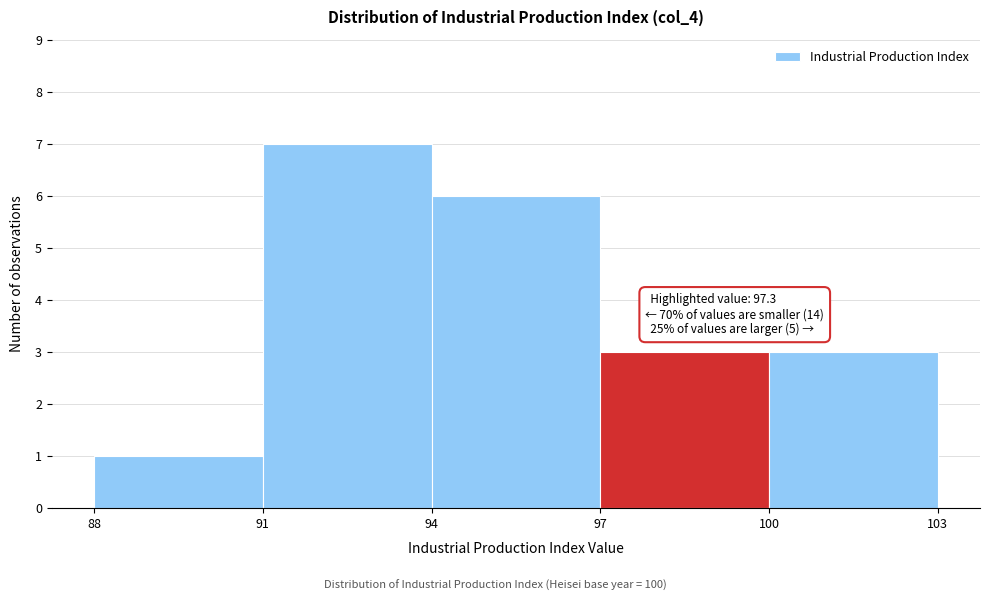

Which range on the x-axis has the tallest bar?

91 to 94